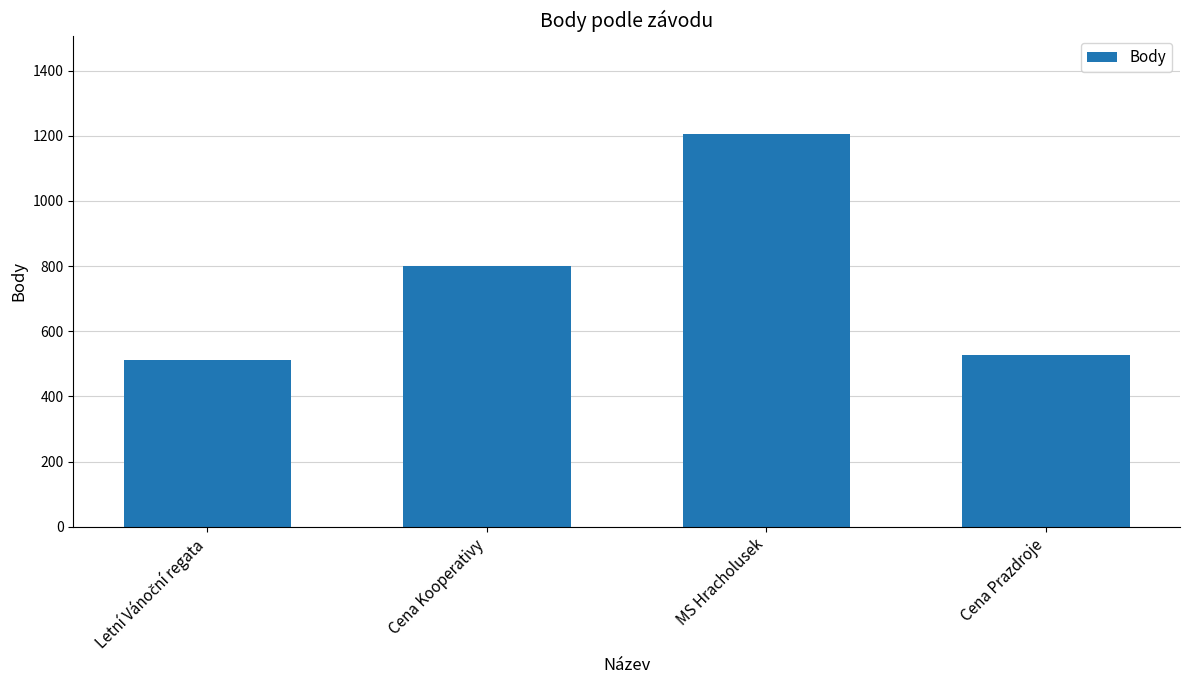

What is the sum of the values at Cena Kooperativy and Cena Prazdroje?

1327